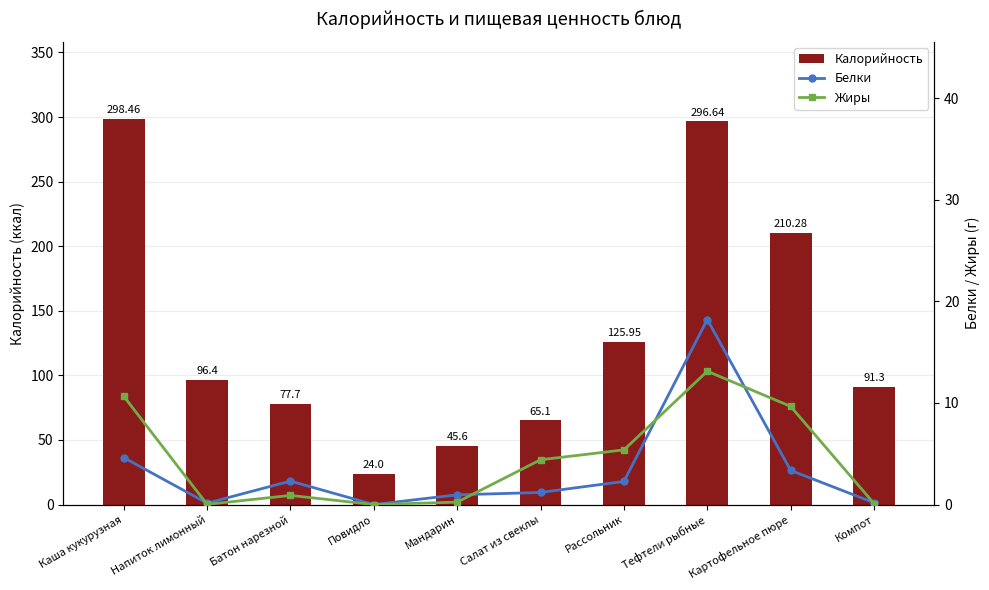

Where is Калорийность nearest to the value 161?

Рассольник